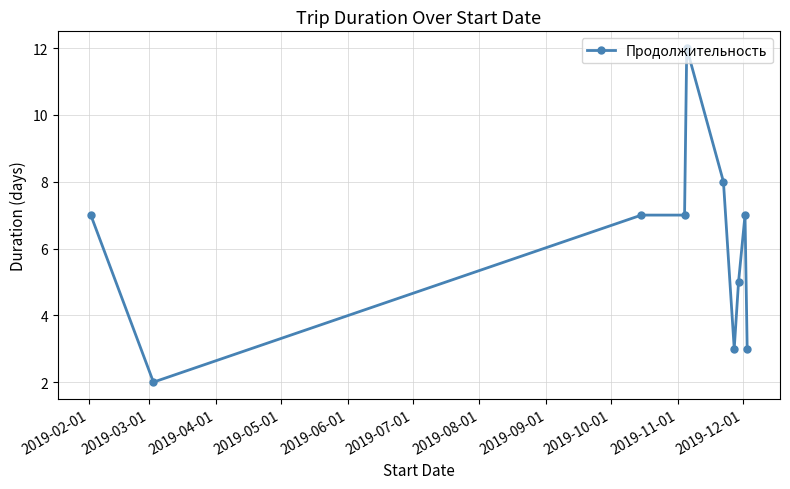

What is the value of the 4th point from the left?

7